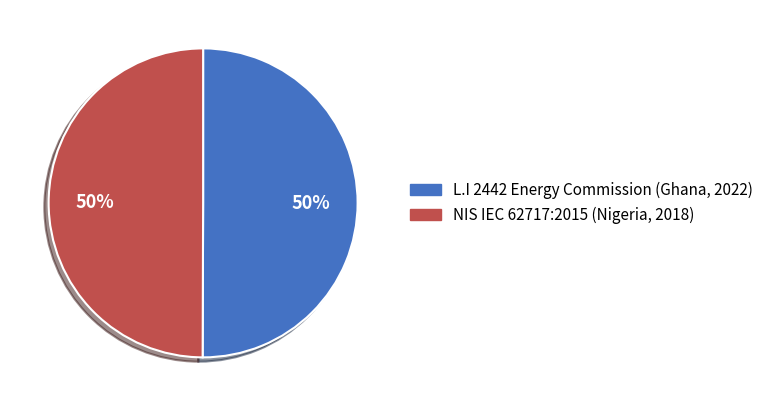

Is the sum of NIS IEC 62717:2015 (Nigeria, 2018) and L.I 2442 Energy Commission (Ghana, 2022) greater than half?

Yes